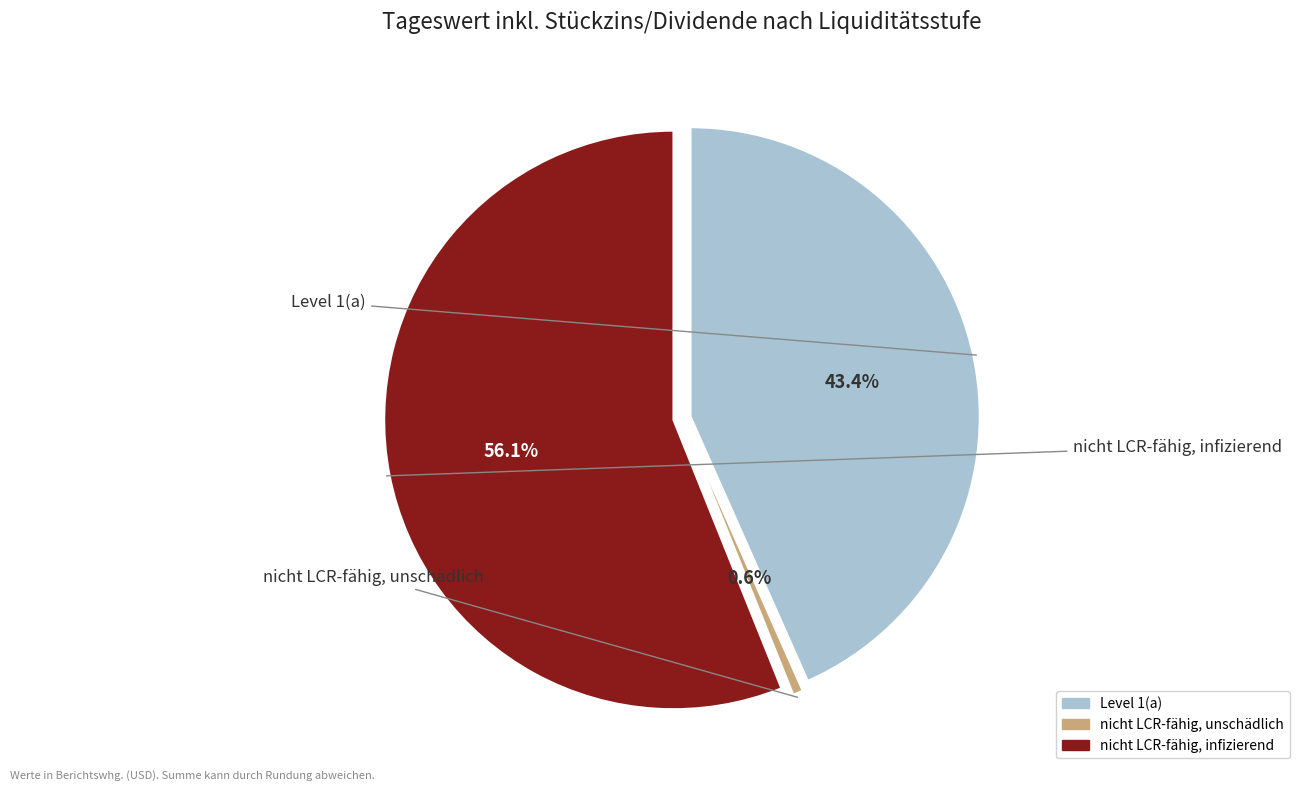

What percentage do Level 1(a) and nicht LCR-fähig, infizierend together represent?

99.4%